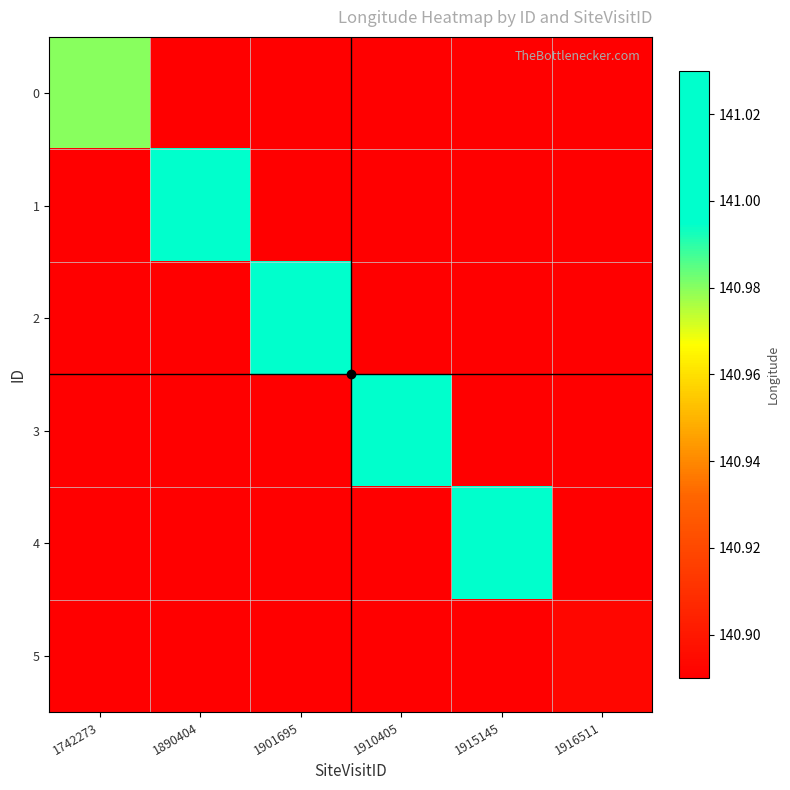

List the series in order of their peak value, highest first.

4, 2, 3, 1, 0, 5